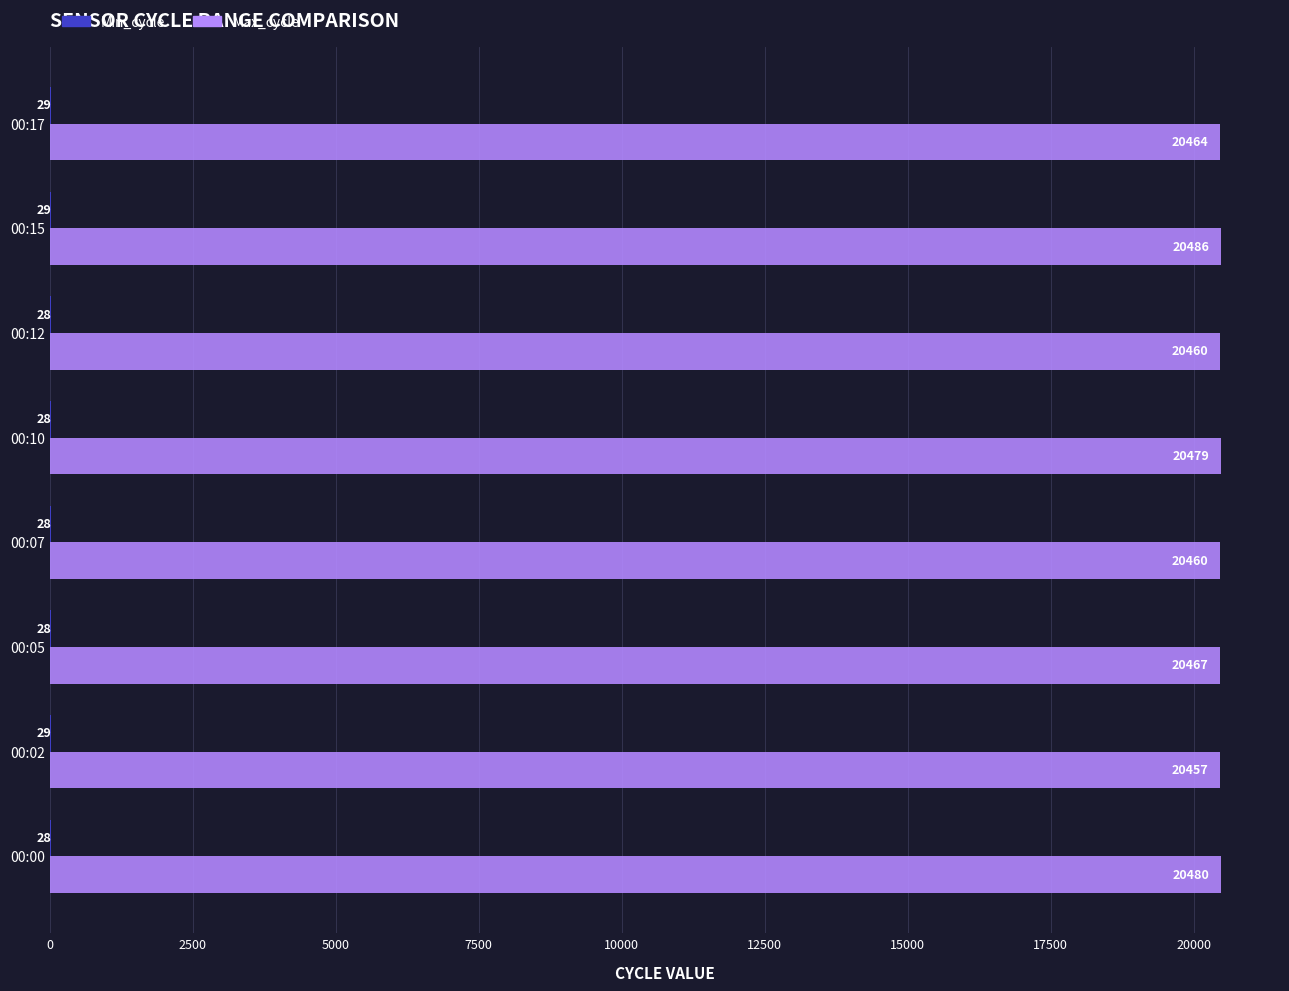

Which series has the widest spread of values?

Max_cycle